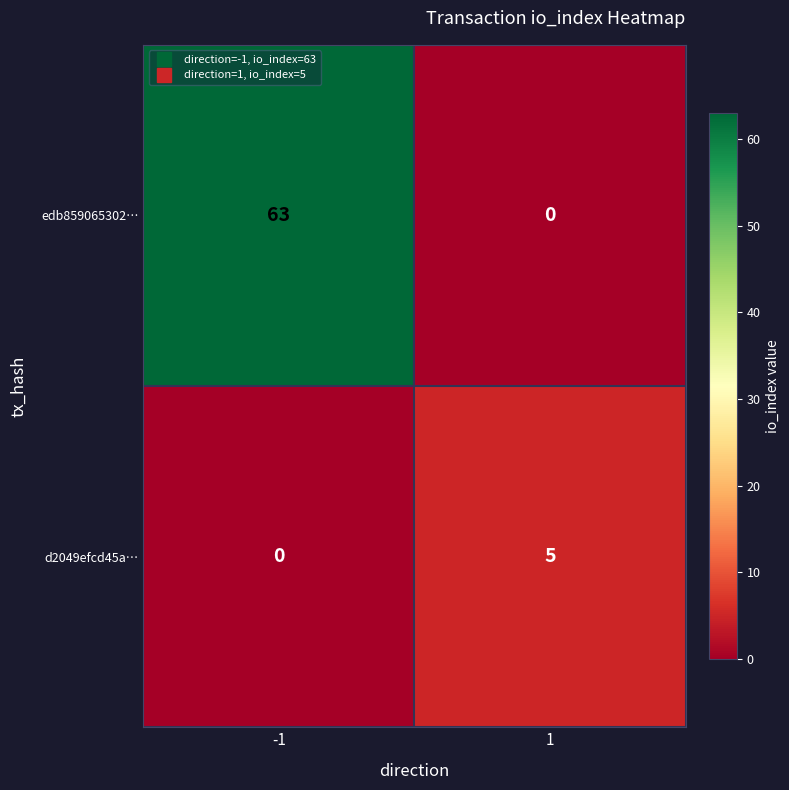

What is the difference between the highest and lowest values at -1?

63